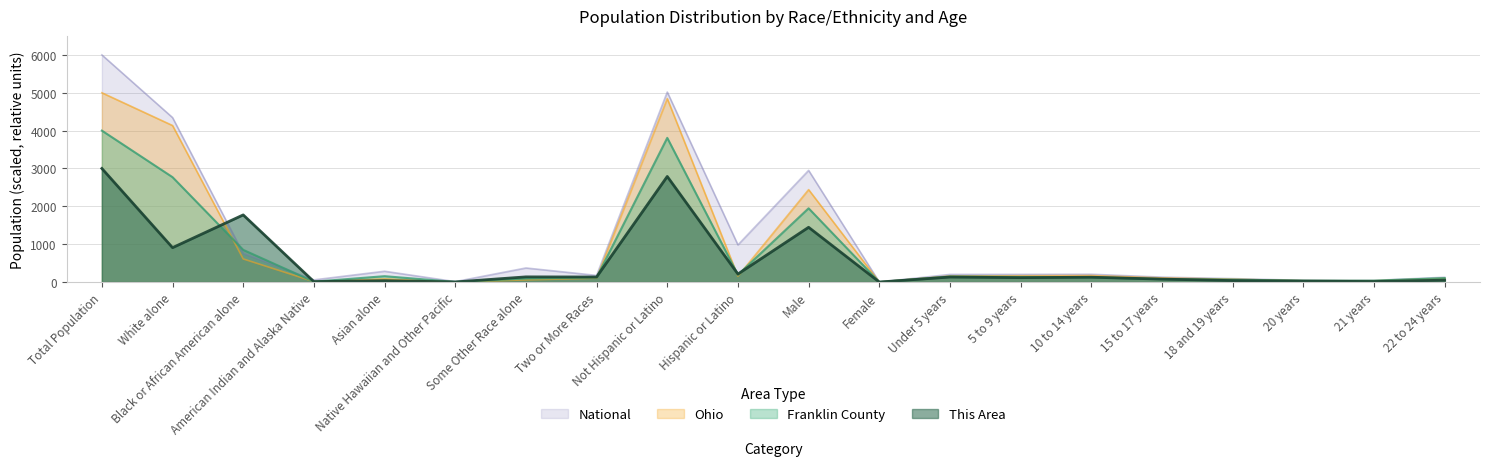

Between Total Population and Not Hispanic or Latino, which series saw the biggest shift?

National